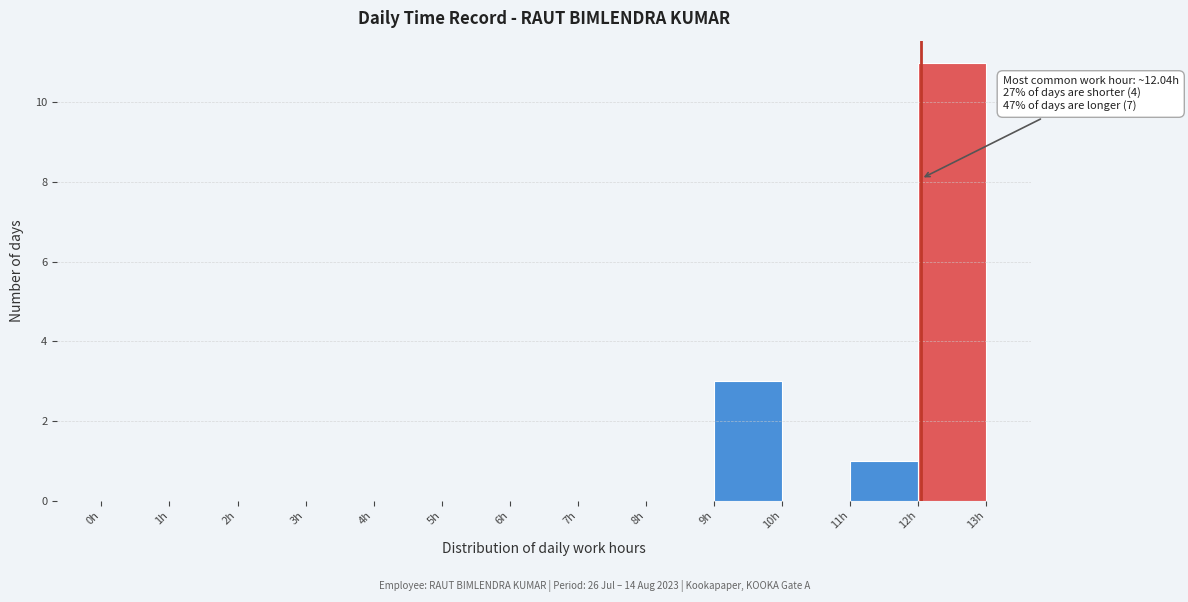

Which range on the x-axis has the tallest bar?

12 to 13